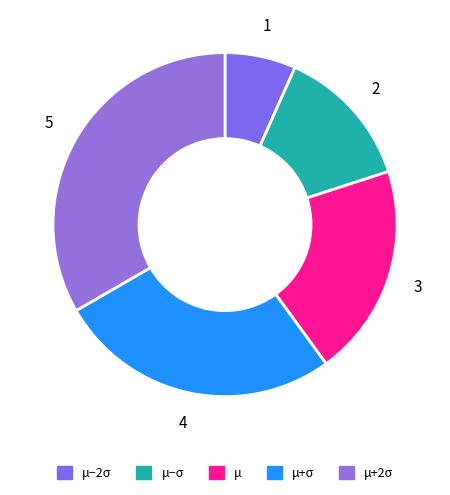

How many segments does this pie chart have?

5